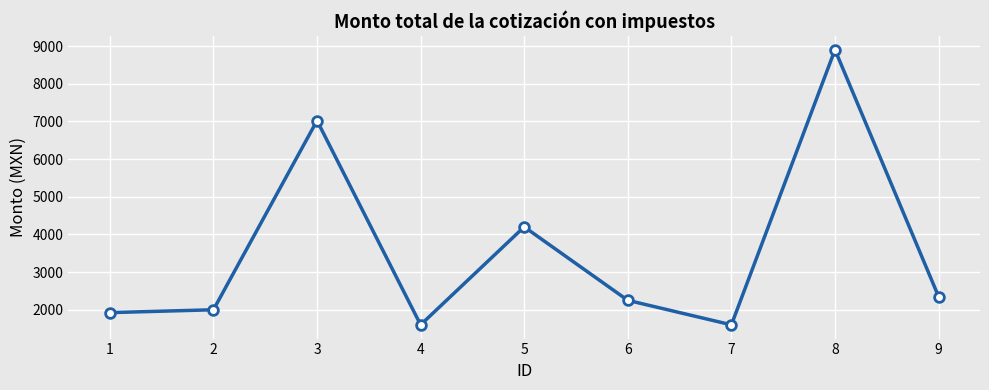

How many data points are less than 2250?

4